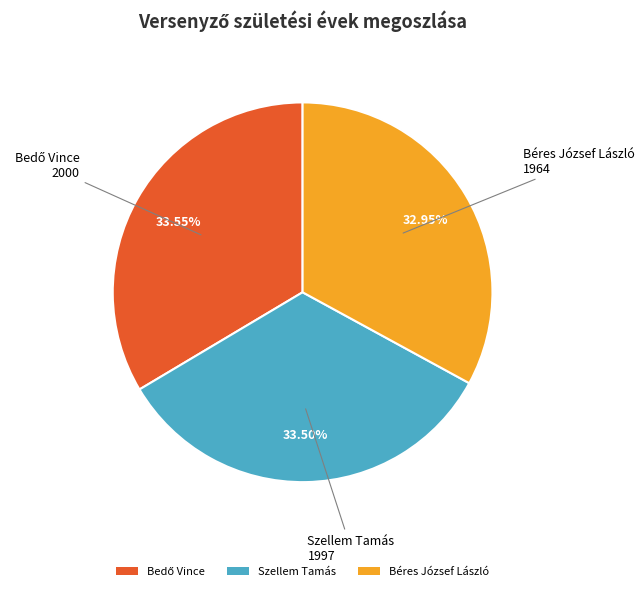

How many slices are in this pie chart?

3